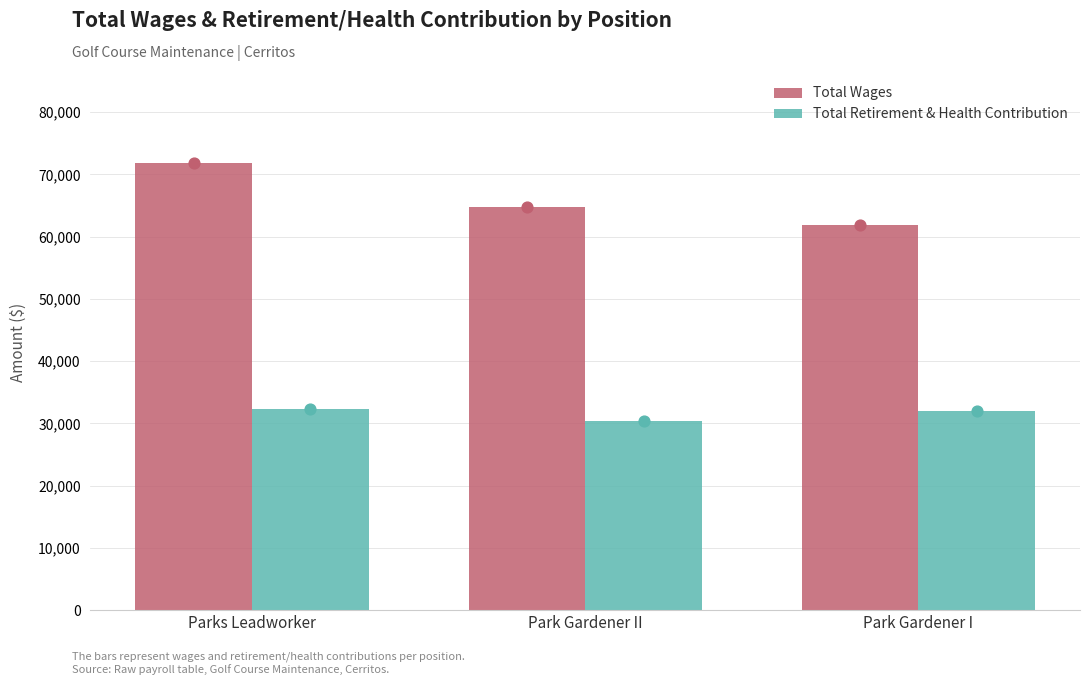

Which series reaches the minimum Y coordinate?

Total Retirement & Health Contribution